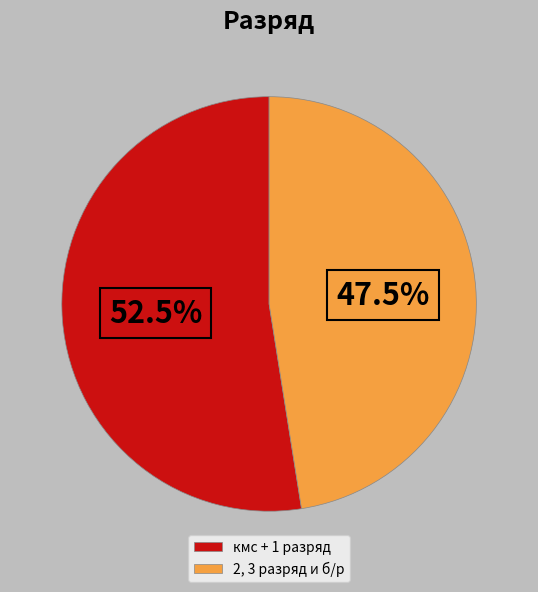

Which slice is the largest?

кмс + 1 разряд